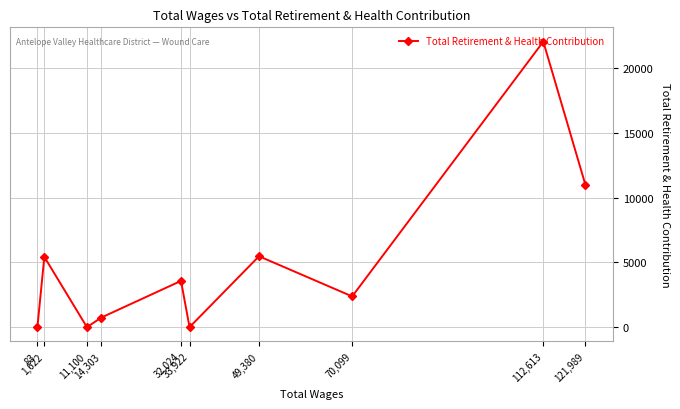

What is the difference between the values at 112,613 and 49,380?

16582